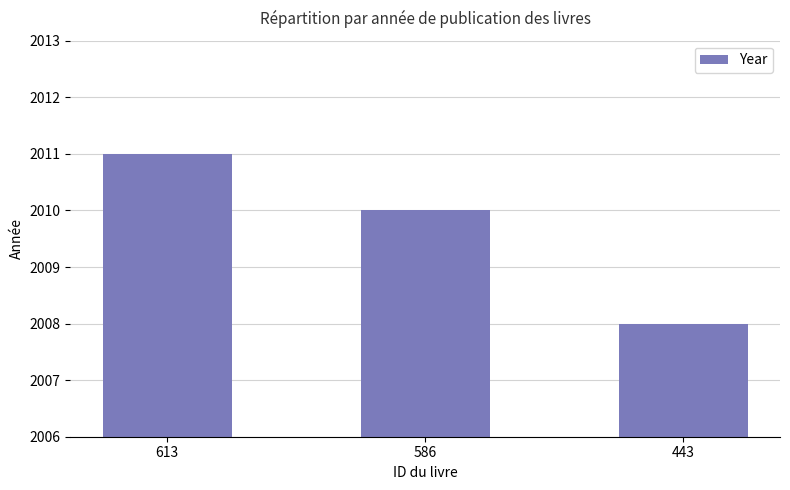

Which label corresponds to the largest value in the chart?

613